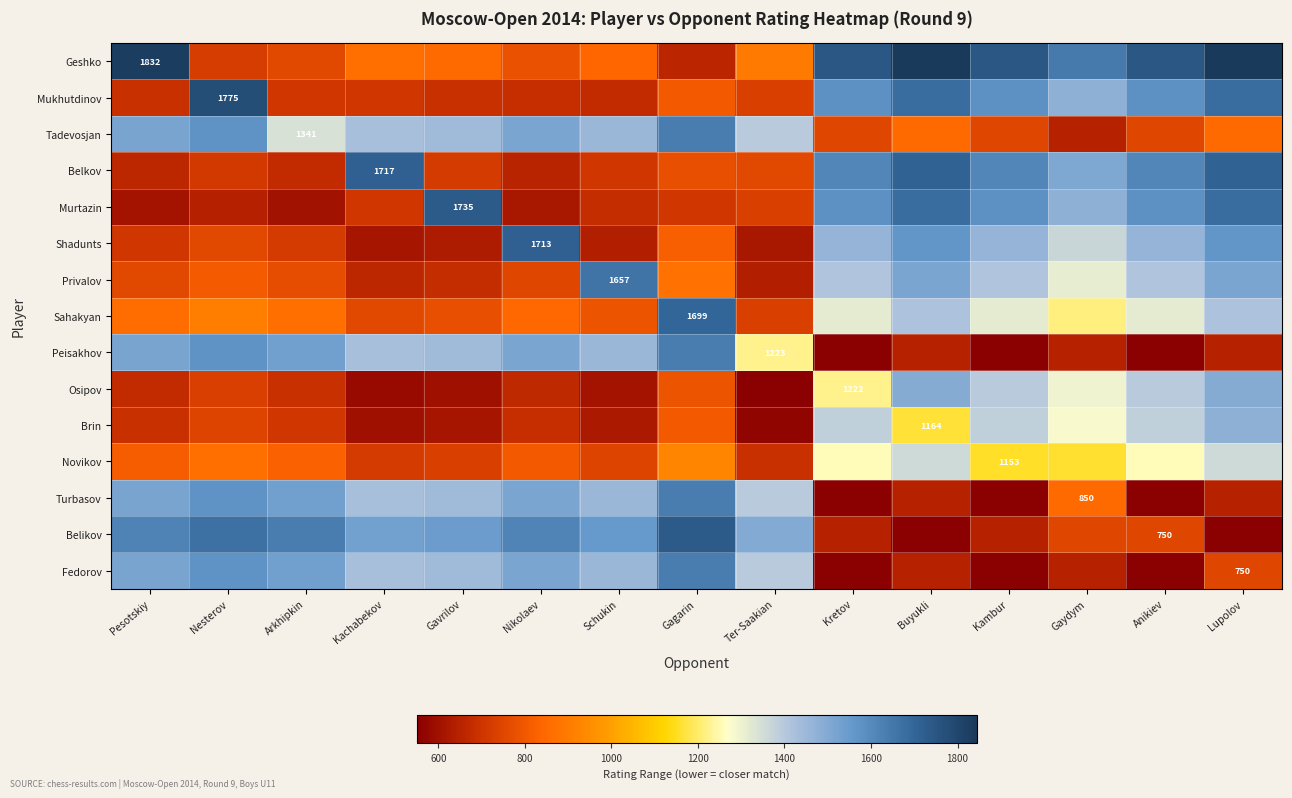

What value does the Novikov series have at Gagarin?

926.0